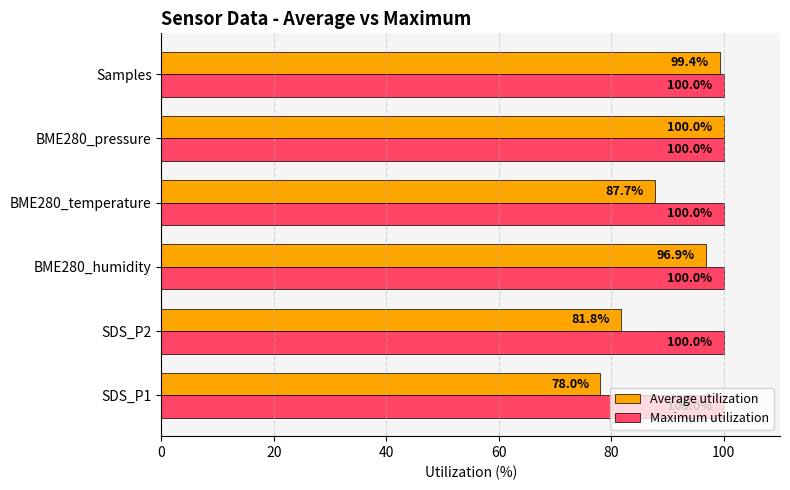

What is the highest value of the Average utilization series?

100.0